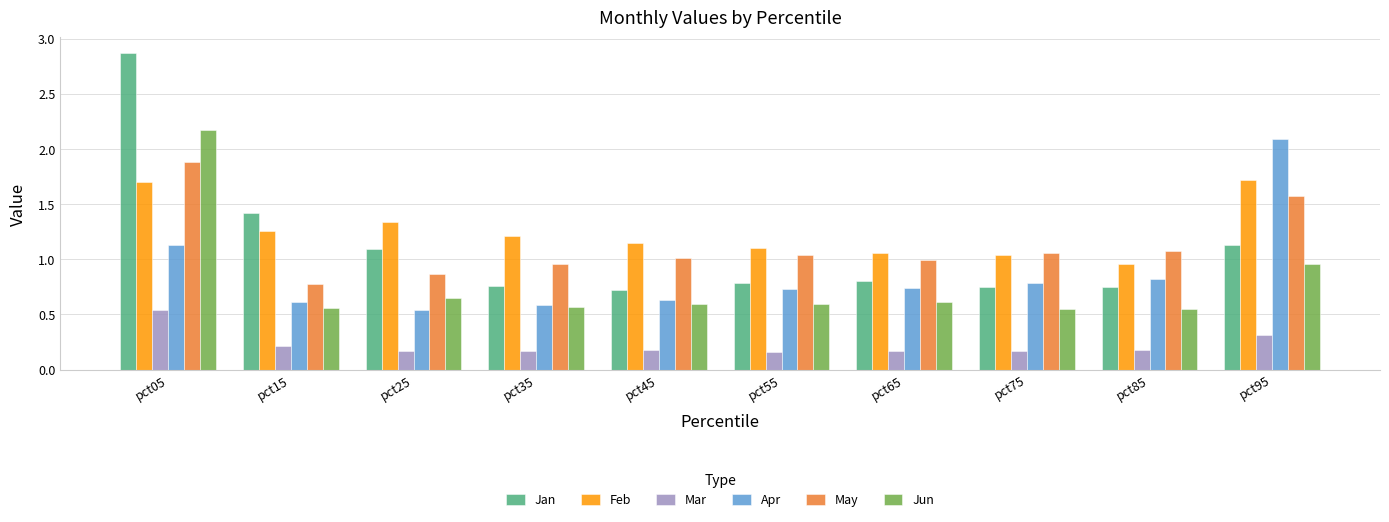

At how many categories does at least one series exceed 2?

2